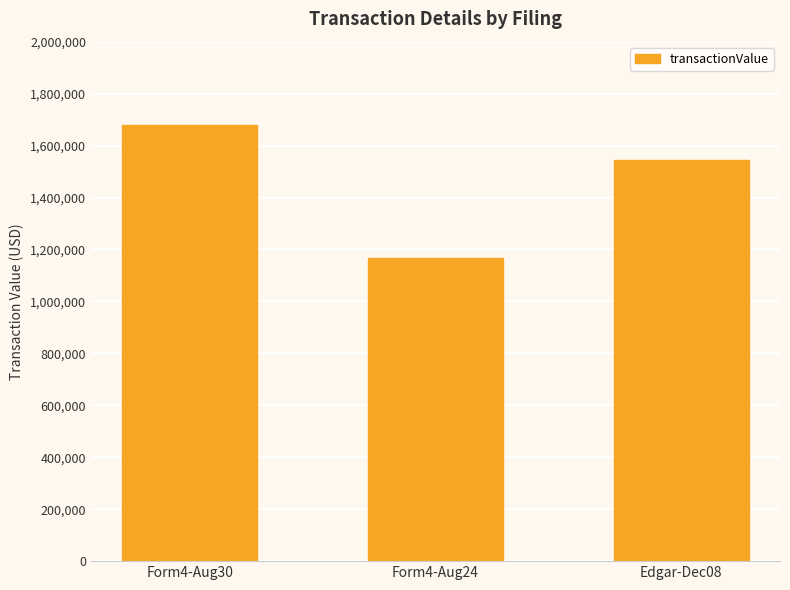

What is the ratio of the value at Form4-Aug24 to the value at Edgar-Dec08?

0.8